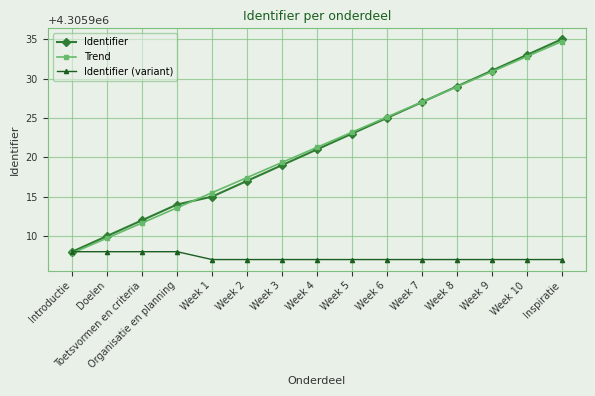

What is the lowest value of the Identifier (variant) series?

4305907.0